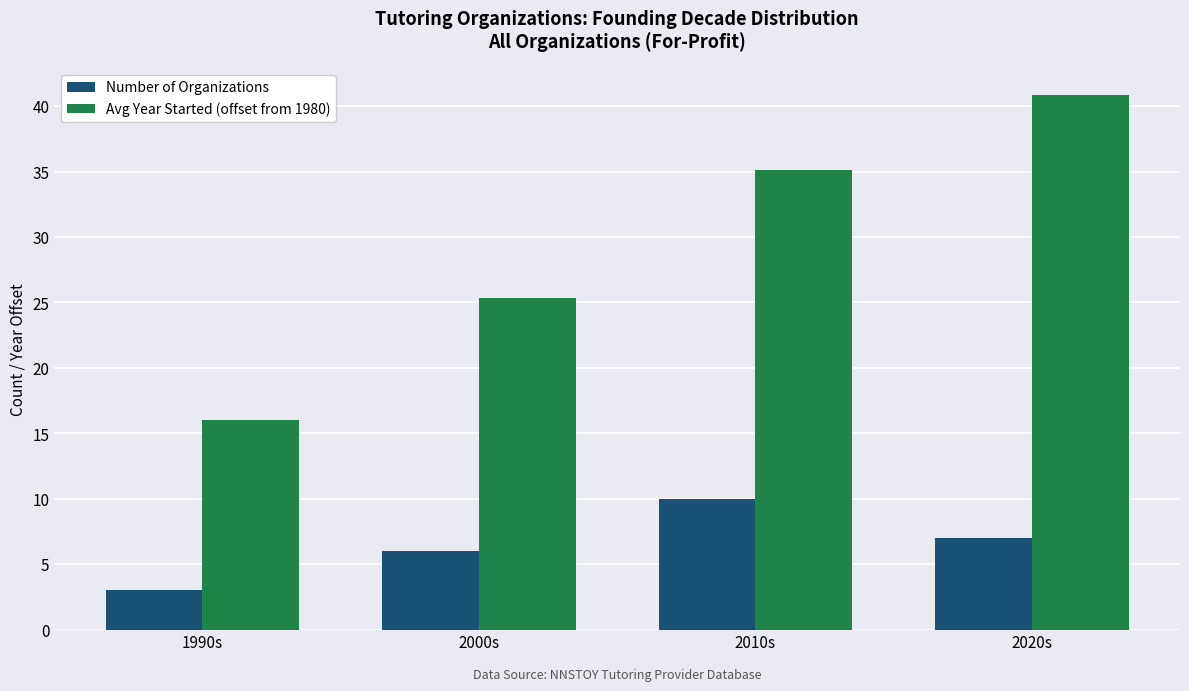

What are all the series names shown in the legend?

Number of Organizations, Avg Year Started (offset from 1980)